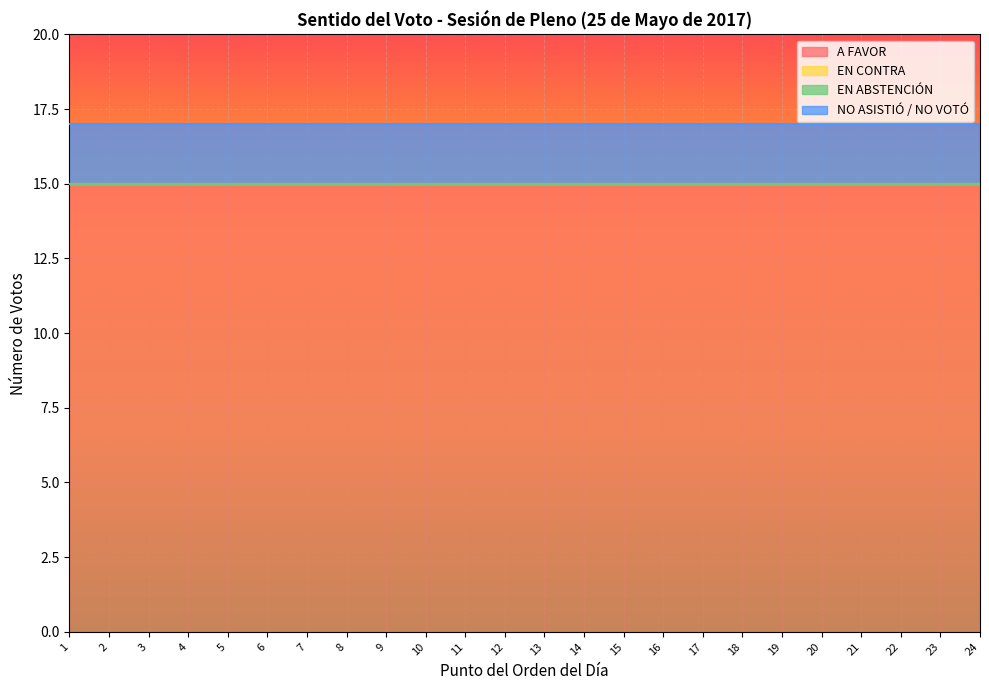

At how many categories does at least one series exceed 8?

24